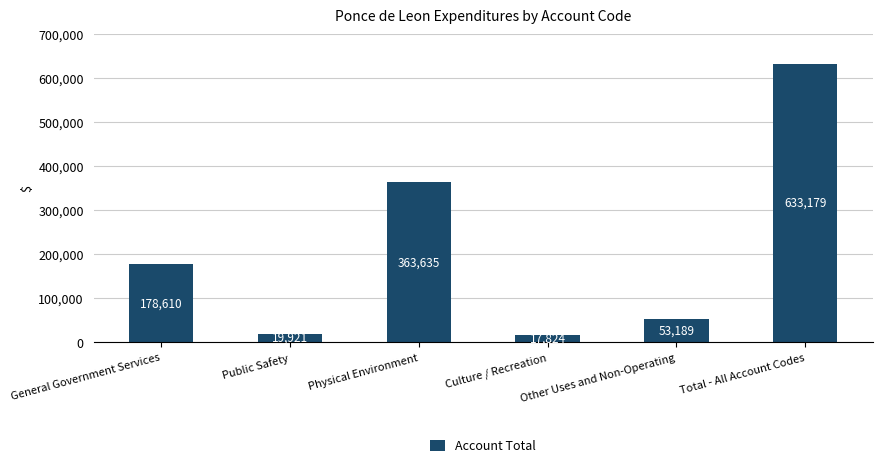

Are the bars horizontal?

No